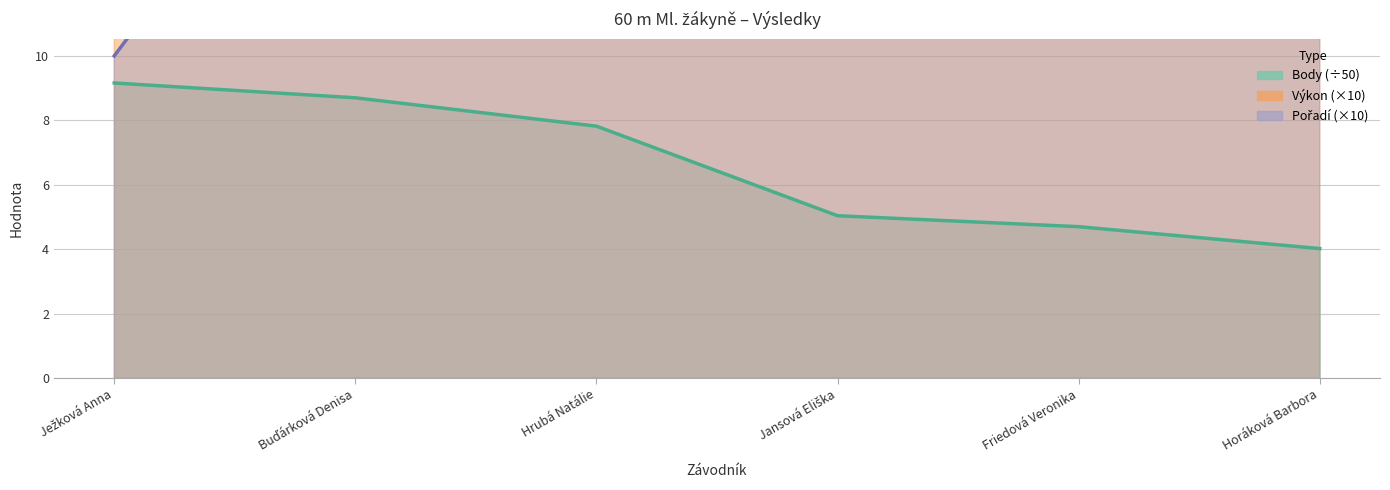

What is the label of the 6th point from the left?

Horáková Barbora